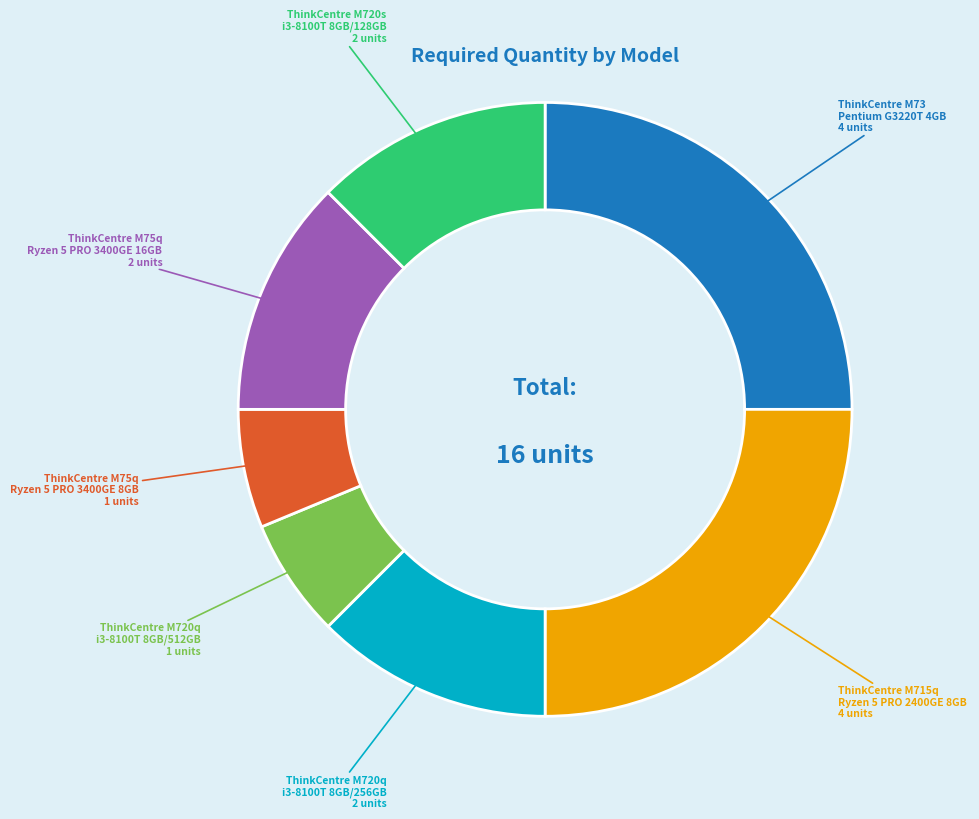

Does any single category account for the majority?

No